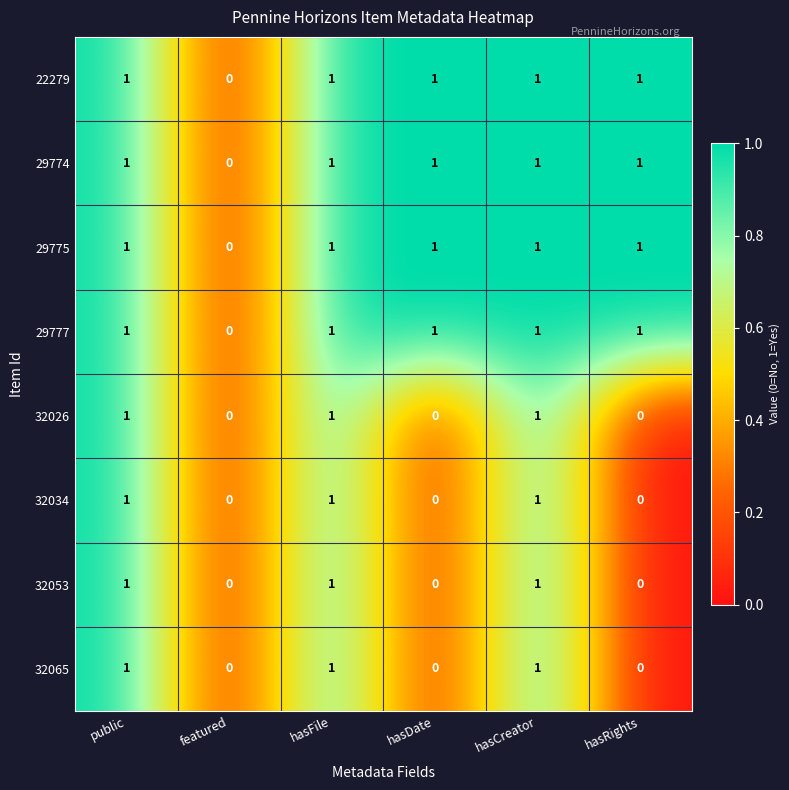

What is the total value across all series at hasDate?

4